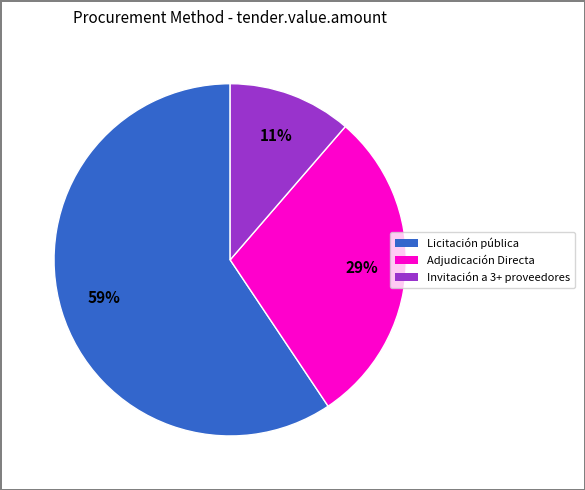

To the nearest percent, what is the average slice percentage?

33%